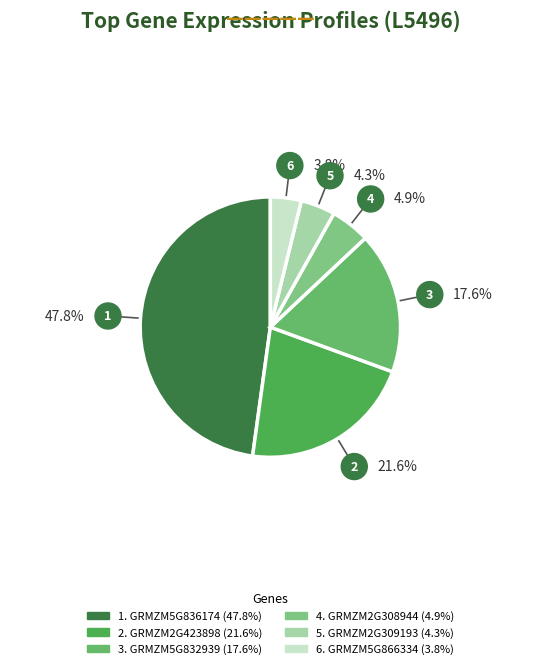

To the nearest percent, what percentage of the pie is GRMZM2G423898?

22%